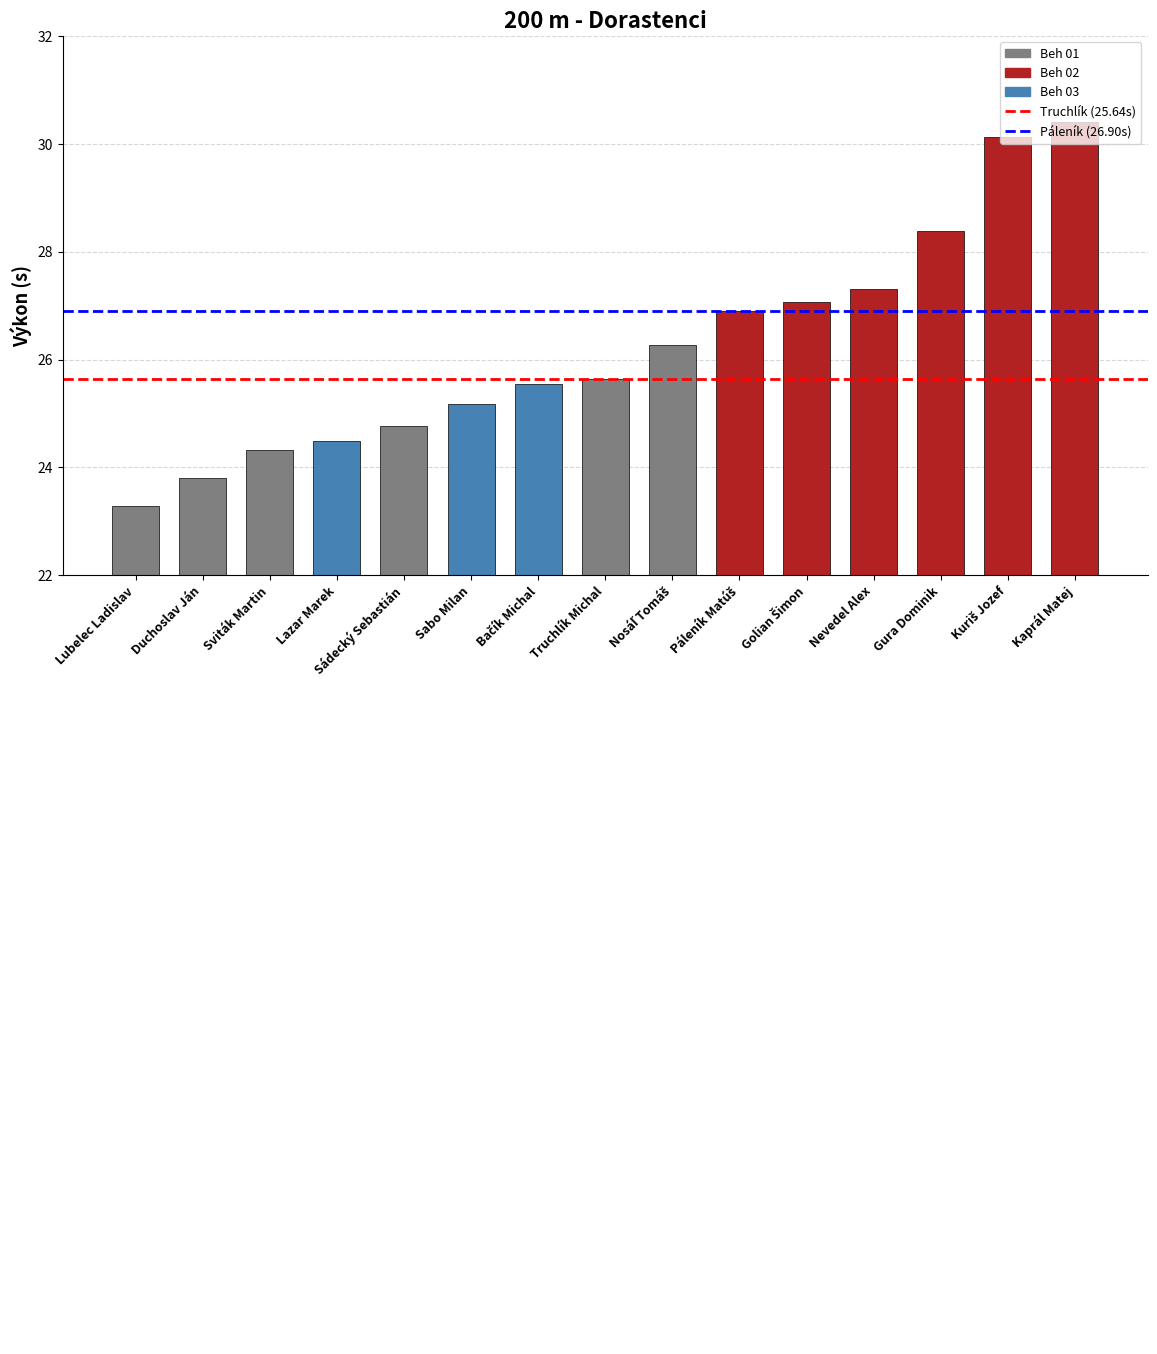

The value at Lubelec Ladislav is 23.3. True or false?

True